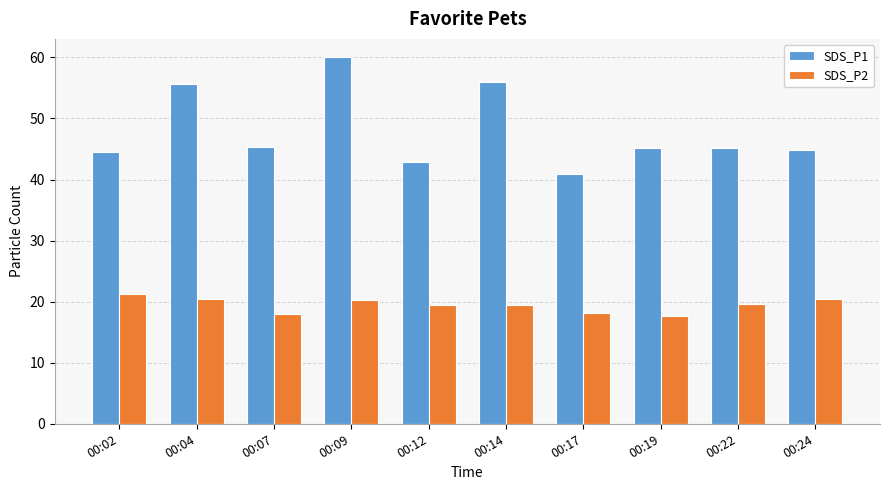

At which category is the sum across all series the highest?

00:09